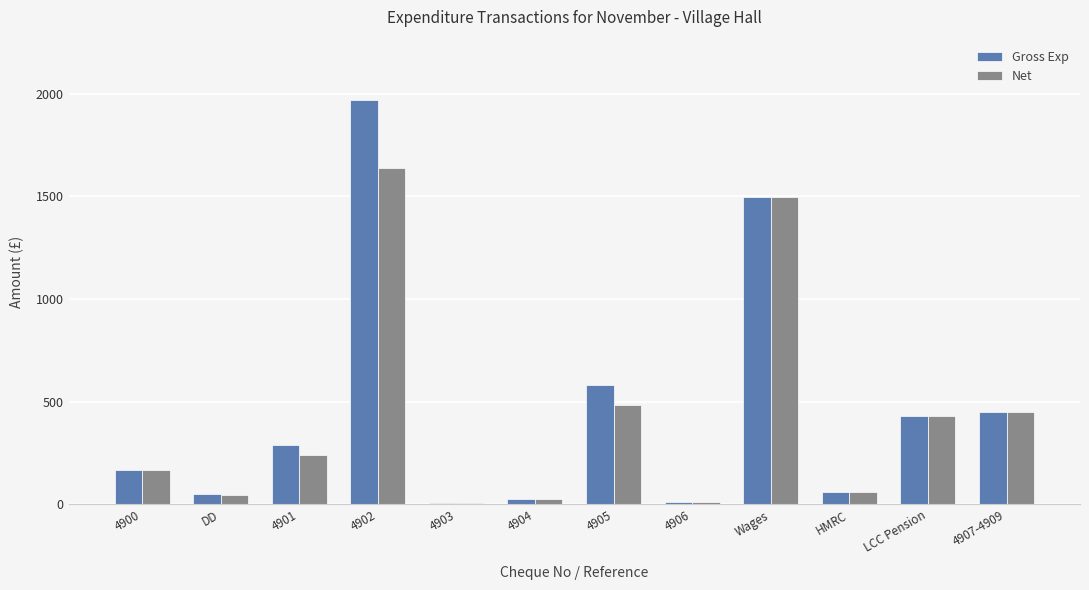

The Net series shows 47.3 at DD. True or false?

True